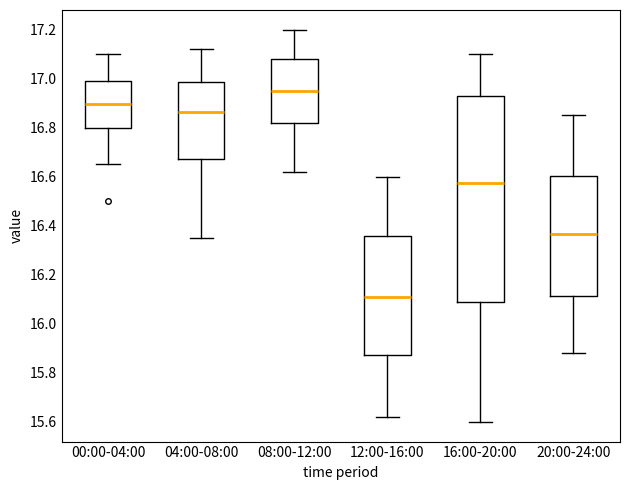

Reading left to right, transcribe this box plot: for each box, give where its median line is, the range the box spans, and where its two whiskers end, as read against the y-axis. The values are not printed on the chart, so give them approximately, as read against the axis.

00:00-04:00: median 16.90, box 16.80 to 17.00, whiskers 16.66 to 17.10
04:00-08:00: median 16.86, box 16.68 to 16.98, whiskers 16.36 to 17.12
08:00-12:00: median 16.96, box 16.82 to 17.08, whiskers 16.62 to 17.20
12:00-16:00: median 16.12, box 15.88 to 16.36, whiskers 15.62 to 16.60
16:00-20:00: median 16.58, box 16.08 to 16.92, whiskers 15.60 to 17.10
20:00-24:00: median 16.36, box 16.12 to 16.60, whiskers 15.88 to 16.86